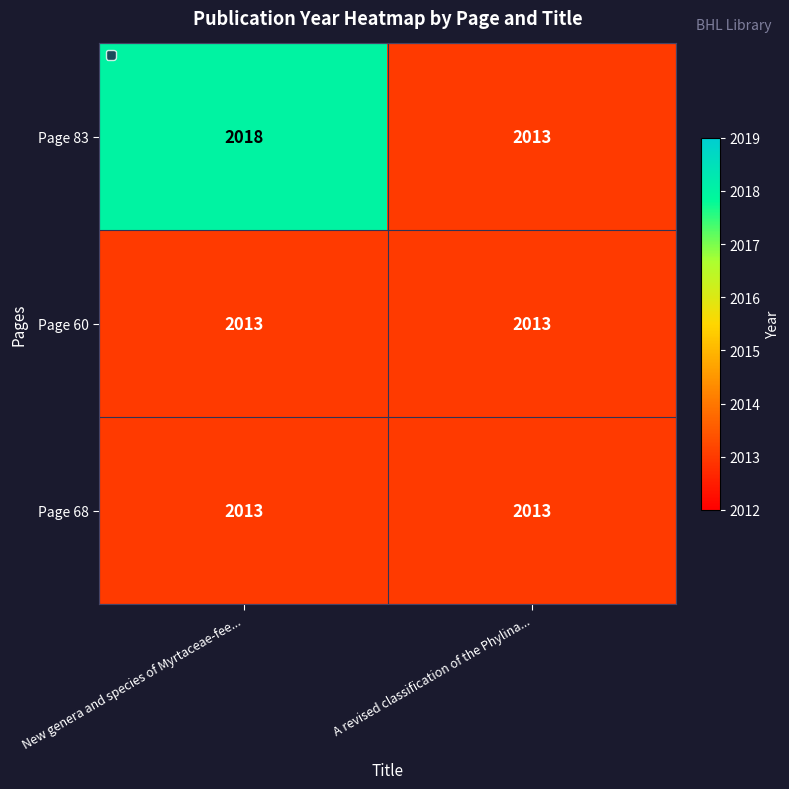

What is the sum of the Page 60 values at A revised classification of the Phylina... and New genera and species of Myrtaceae-fee...?

4026